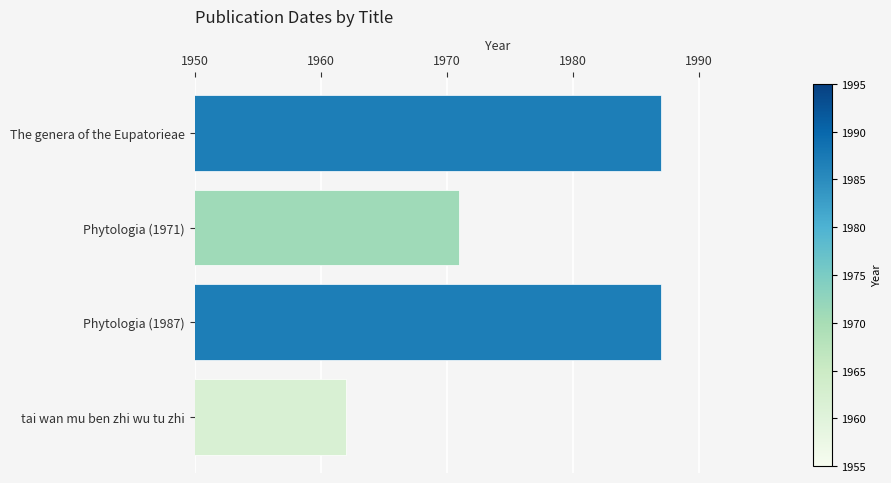

What is the difference between the second highest and second lowest values?

16